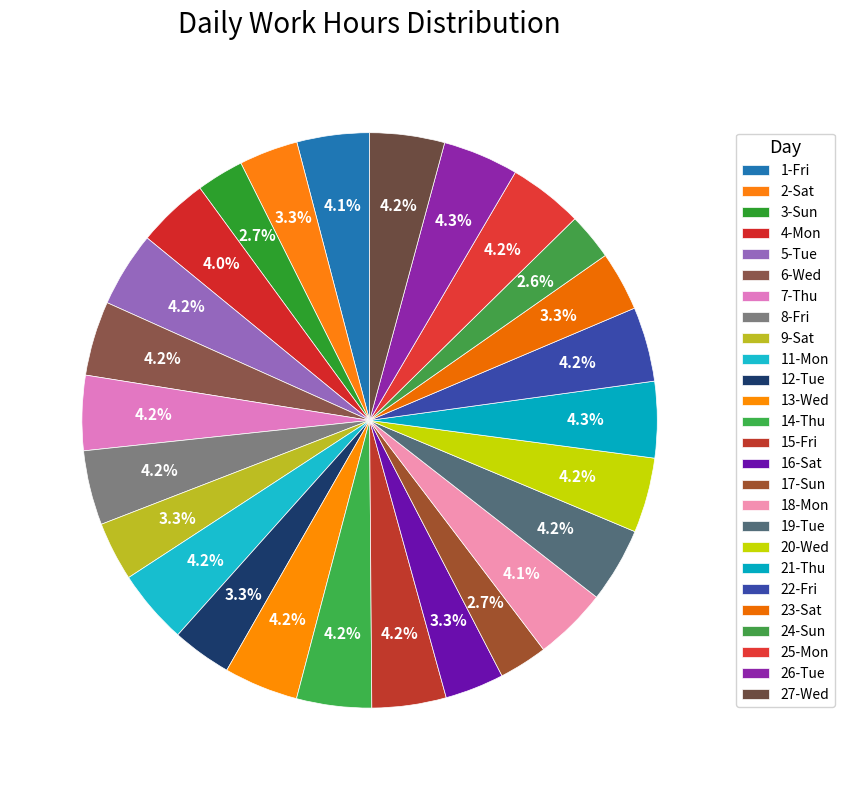

The 19-Tue slice represents 1% of the pie. True or false?

False